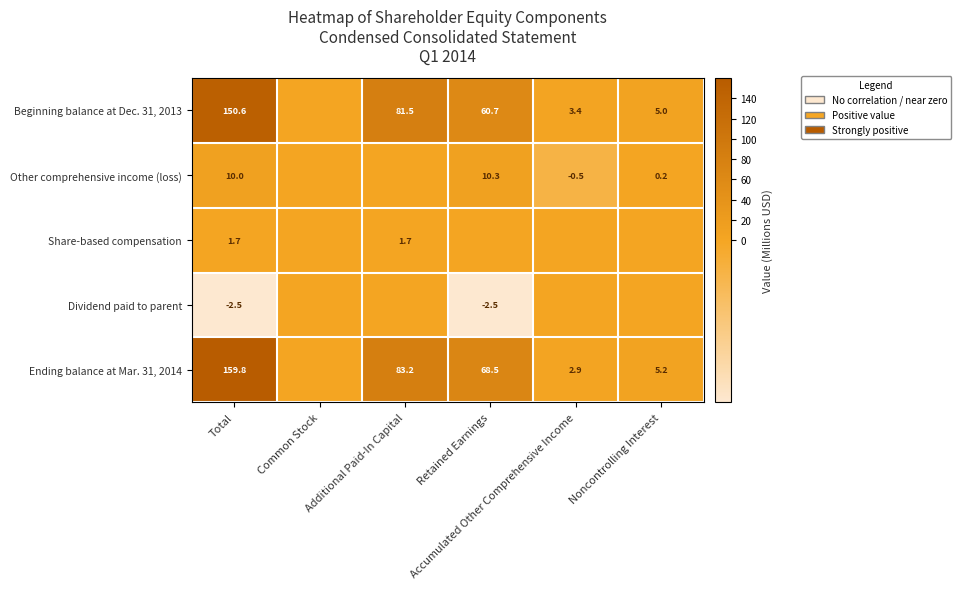

At which label does Other comprehensive income (loss) reach its minimum?

Accumulated Other Comprehensive Income